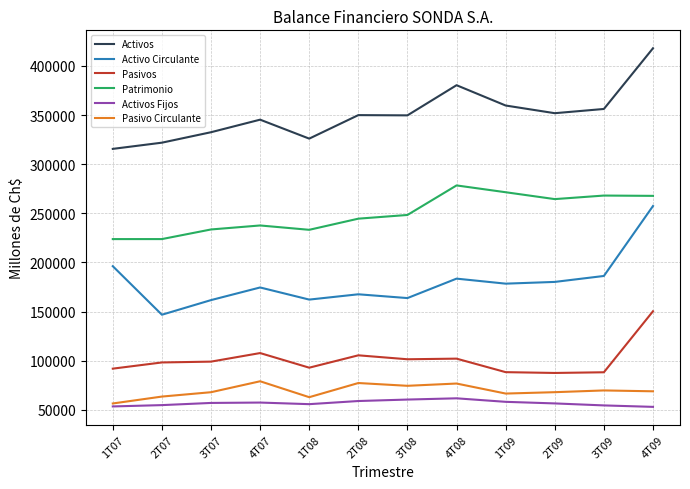

What is the sum of all Activo Circulante values?

2157688.1